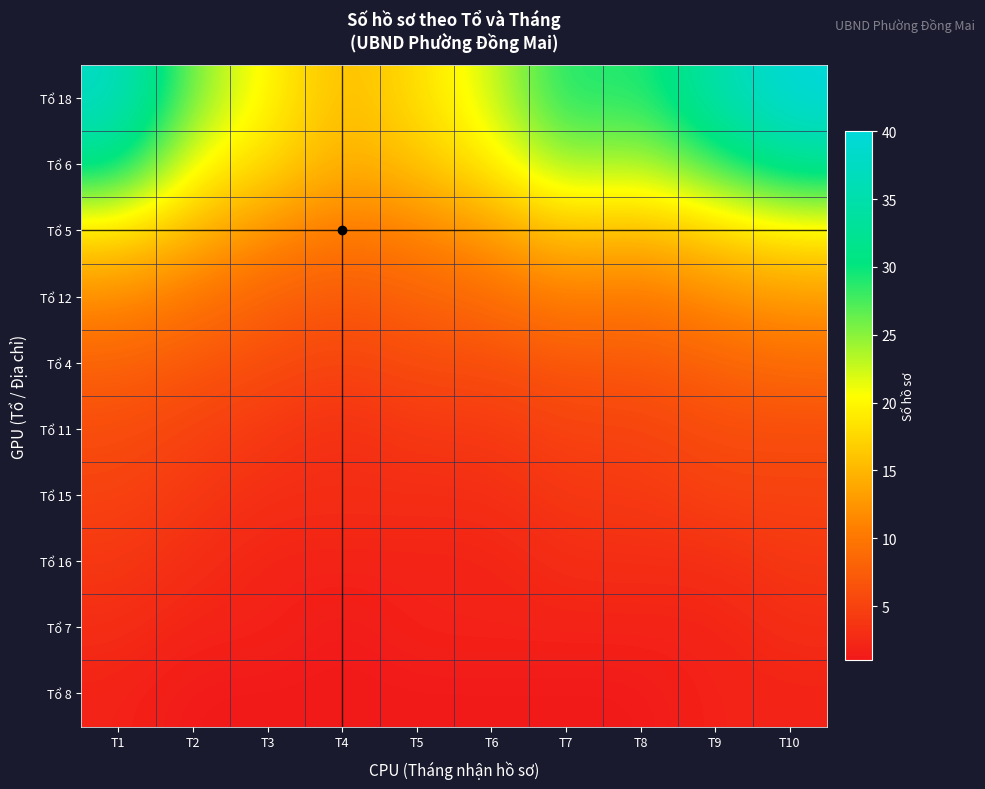

Reading left to right, transcribe all the data shown in this chart.

Tổ 18: T1=38	T2=25	T3=20	T4=15	T5=18	T6=22	T7=30	T8=28	T9=35	T10=40
Tổ 6: T1=32	T2=20	T3=18	T4=14	T5=16	T6=19	T7=25	T8=23	T9=28	T10=33
Tổ 5: T1=18	T2=15	T3=12	T4=10	T5=11	T6=13	T7=16	T8=15	T9=17	T10=19
Tổ 12: T1=12	T2=10	T3=8	T4=7	T5=8	T6=9	T7=11	T8=10	T9=12	T10=13
Tổ 4: T1=8	T2=7	T3=6	T4=5	T5=6	T6=6	T7=7	T8=7	T9=8	T10=9
Tổ 11: T1=6	T2=5	T3=4	T4=3	T5=4	T6=4	T7=5	T8=5	T9=6	T10=6
Tổ 15: T1=5	T2=4	T3=3	T4=3	T5=3	T6=3	T7=4	T8=4	T9=5	T10=5
Tổ 16: T1=4	T2=3	T3=2	T4=2	T5=2	T6=2	T7=3	T8=3	T9=3	T10=4
Tổ 7: T1=3	T2=2	T3=2	T4=1	T5=2	T6=2	T7=2	T8=2	T9=2	T10=3
Tổ 8: T1=2	T2=1	T3=1	T4=1	T5=1	T6=1	T7=1	T8=1	T9=2	T10=2